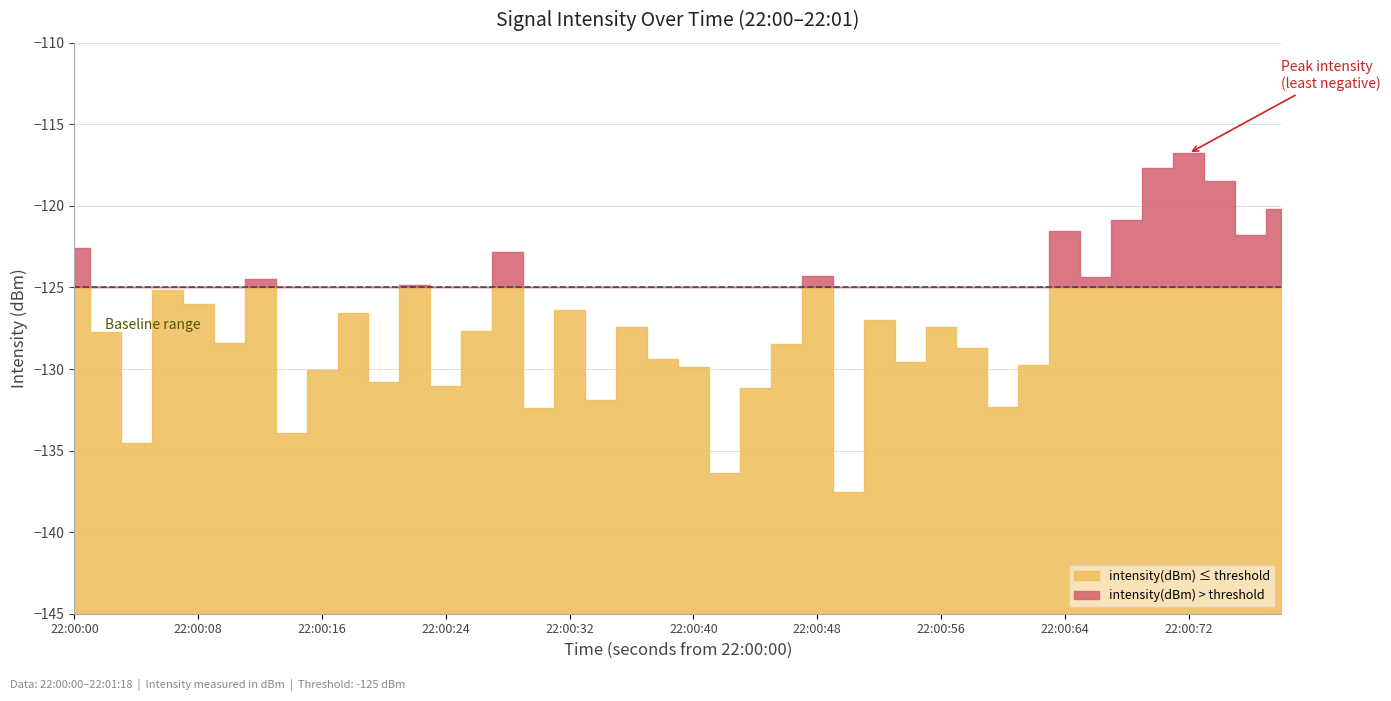

How many series are shown in this chart?

1